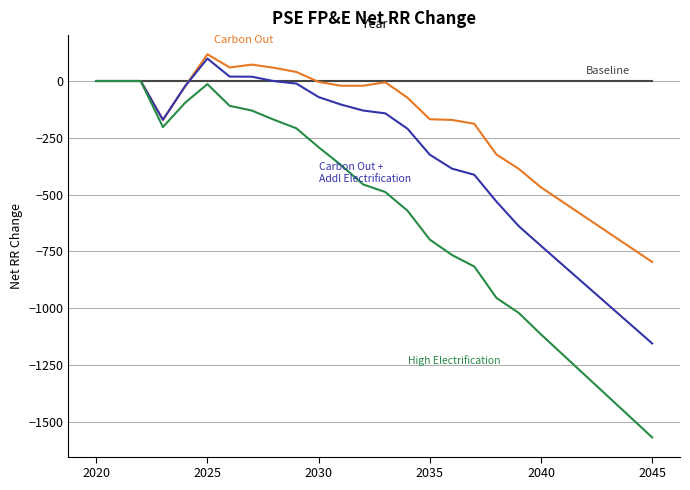

What is the smallest value displayed?

-1568.9